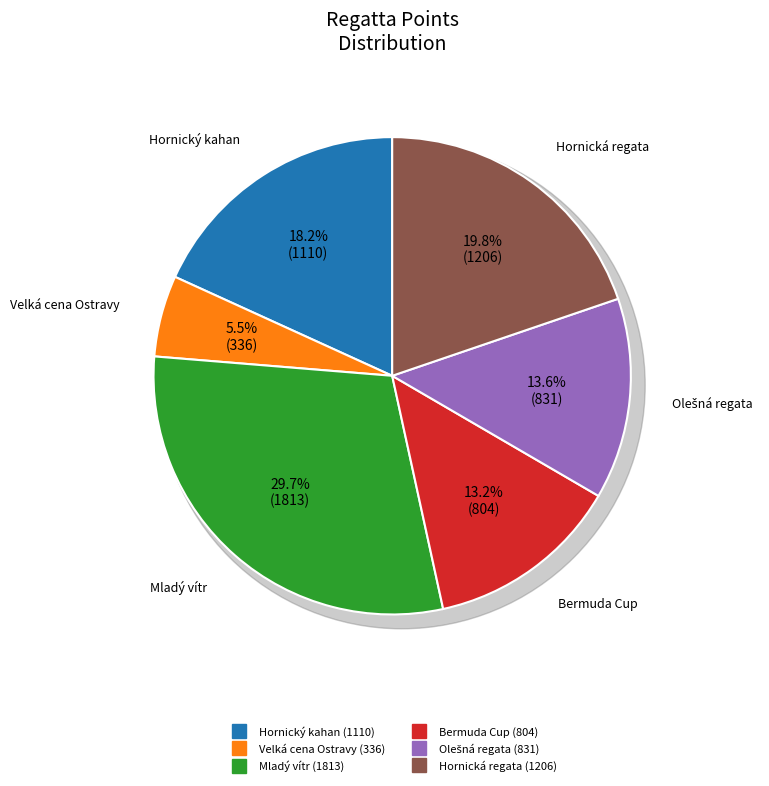

Rank the categories by value from lowest to highest.

Velká cena Ostravy, Bermuda Cup, Olešná regata, Hornický kahan, Hornická regata, Mladý vítr